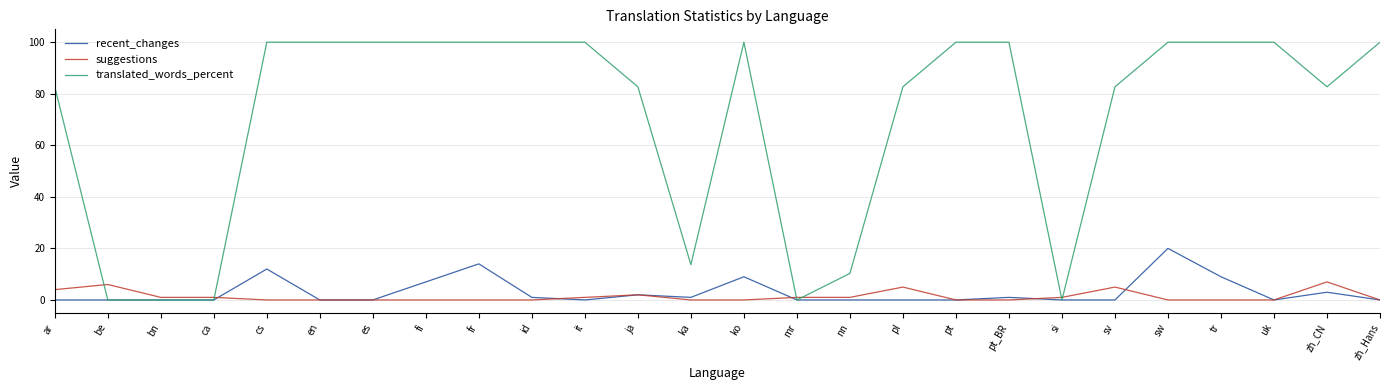

What is the total value across all series at ko?

109.0